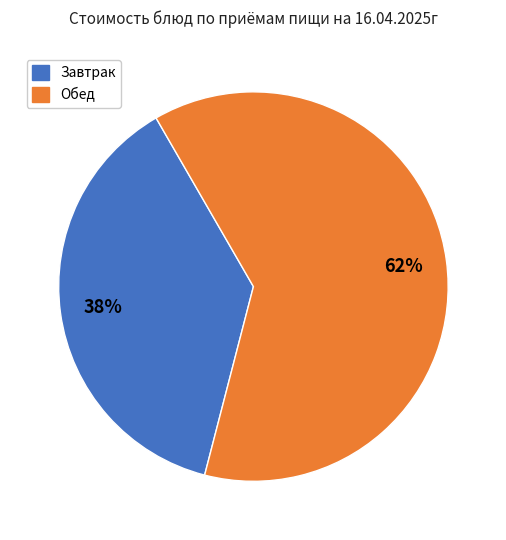

To the nearest percent, what is the average slice percentage?

50%